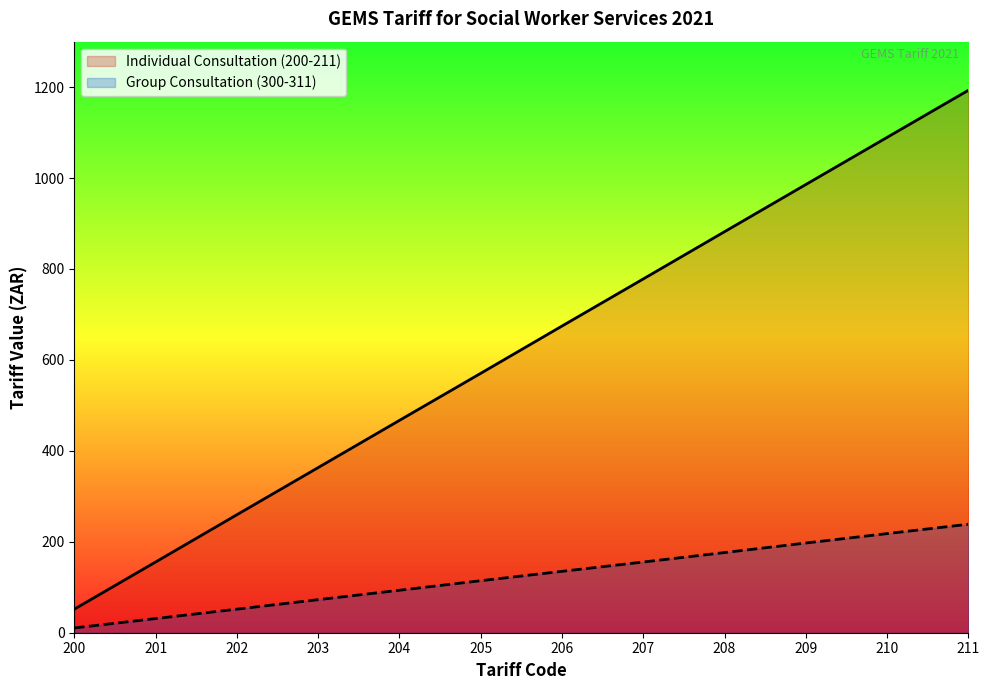

Reading right to left, extract all data points from this chart.

Individual Consultation (200-211): 211=1193.1	210=1089.5	209=985.8	208=882.0	207=778.1	206=674.5	205=570.5	204=467.0	203=363.2	202=259.5	201=155.5	200=51.8
Group Consultation (300-311): 211=238.6	210=218.0	209=197.3	208=176.3	207=155.5	206=135.0	205=114.4	204=93.4	203=72.7	202=51.8	201=31.1	200=10.5